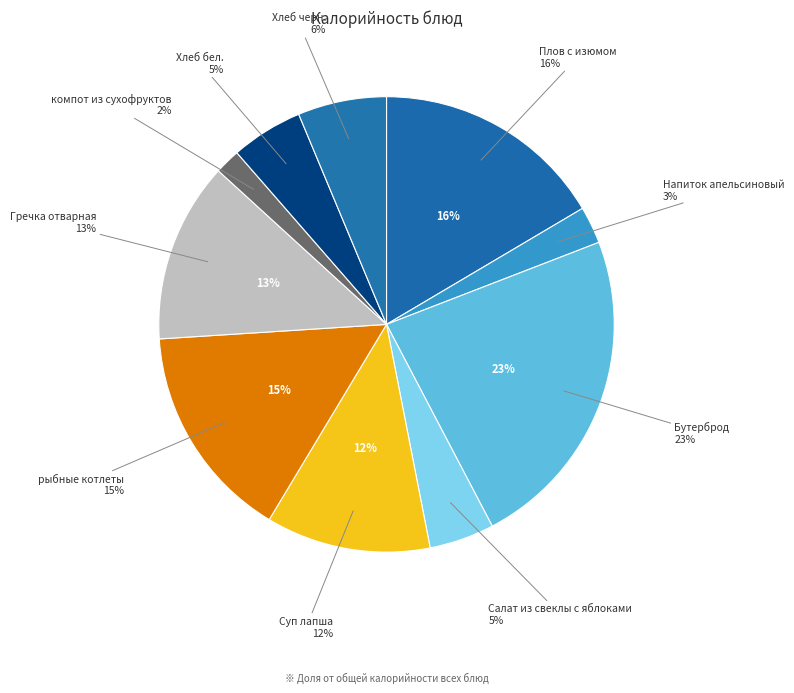

What is the largest slice in the pie chart?

Бутерброд